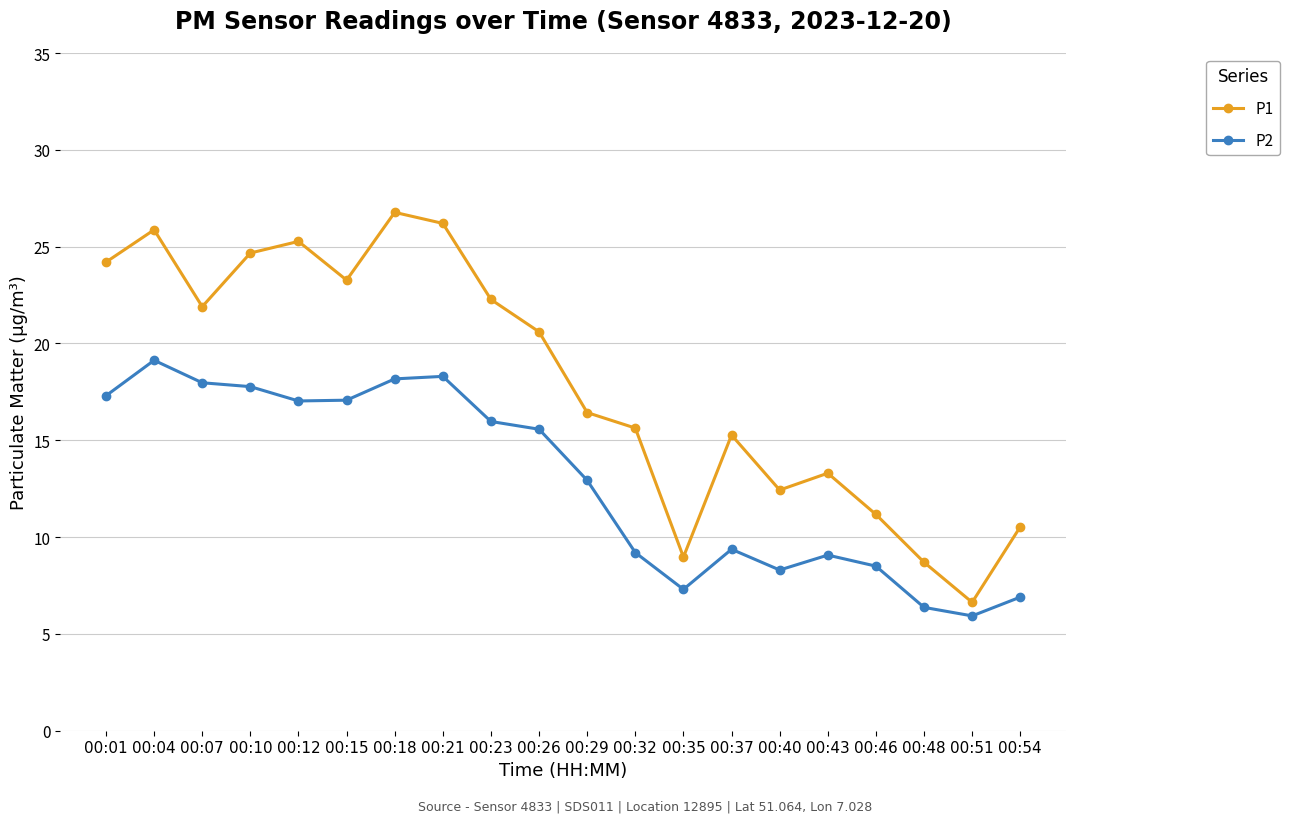

Count the number of data series in this chart.

2